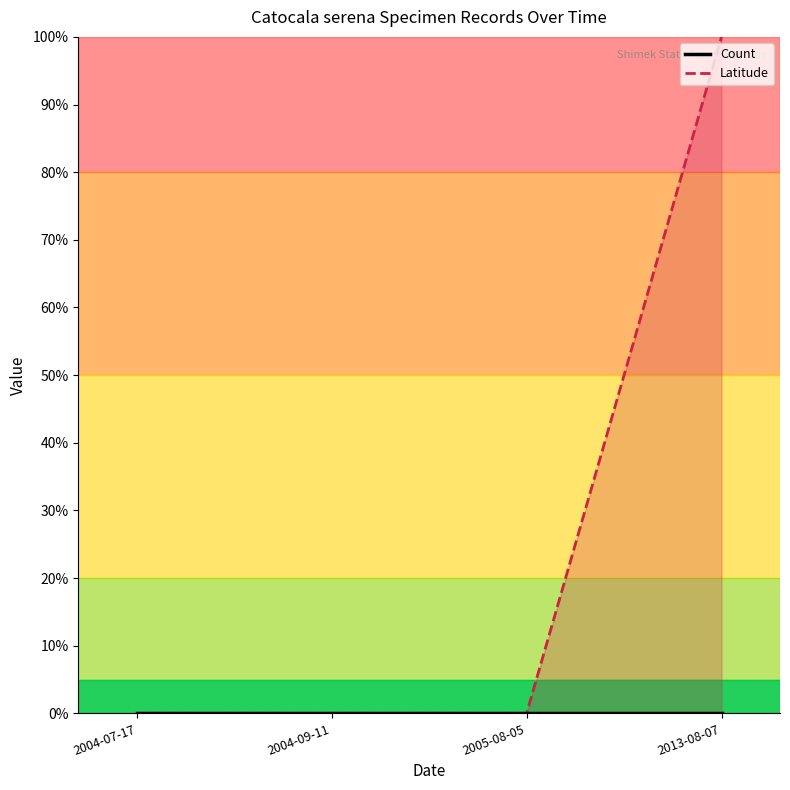

What position from the right is 2005-08-05?

2